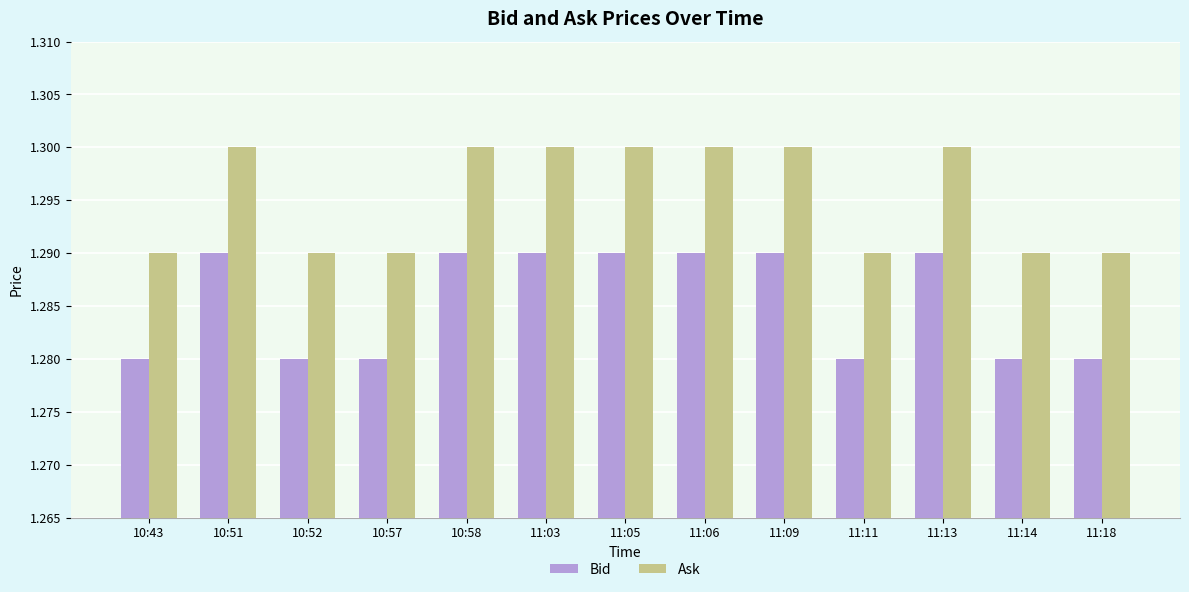

What is the sum of all Ask values?

16.8